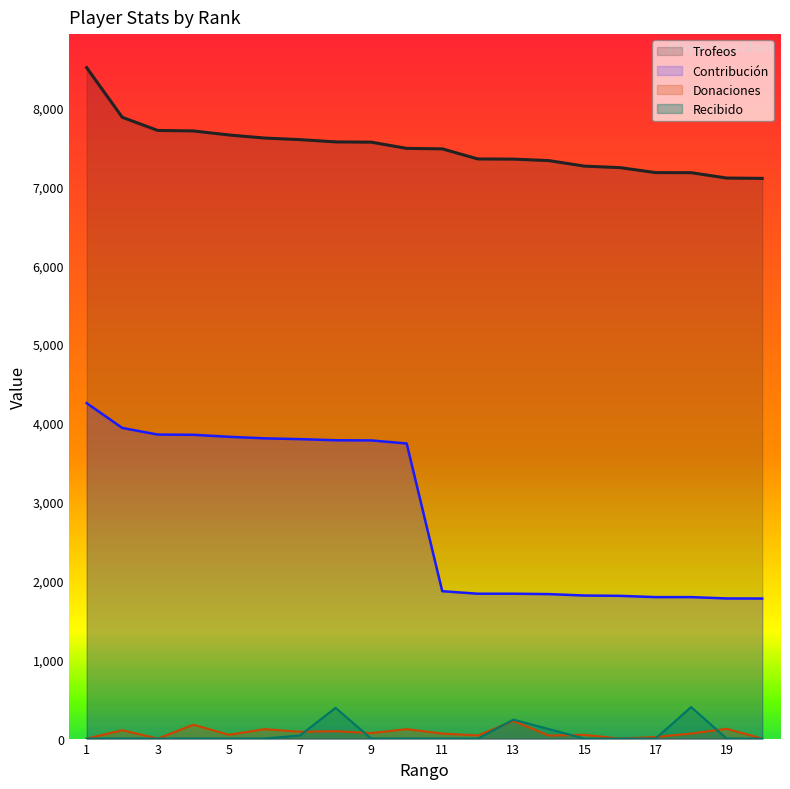

The value of Donaciones at 19 is 57. True or false?

False